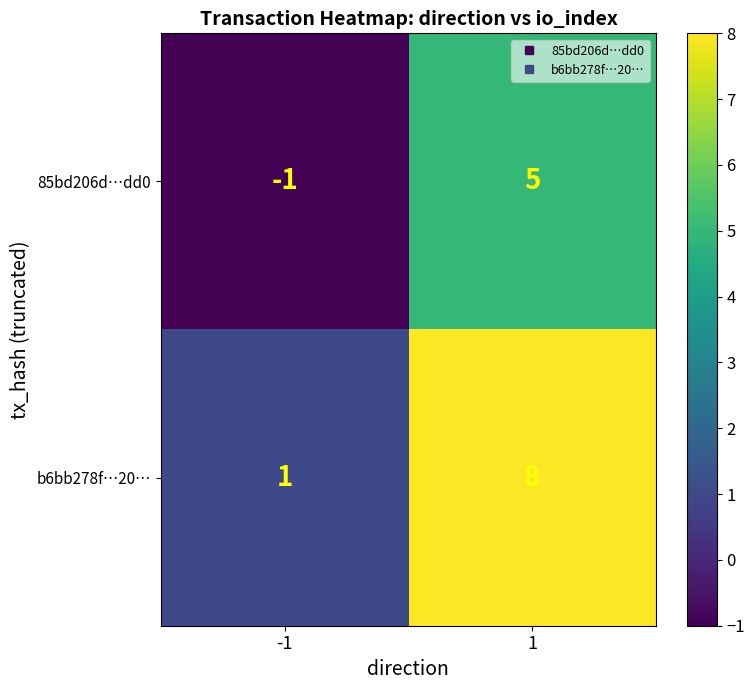

Reading right to left, extract all data points from this chart.

85bd206d…dd0: 5	-1
b6bb278f…20…: 8	1